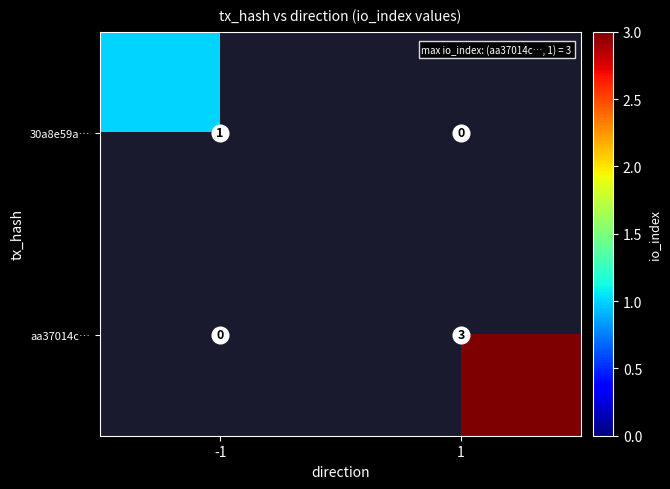

The aa37014c… series shows 3 at 1. True or false?

True